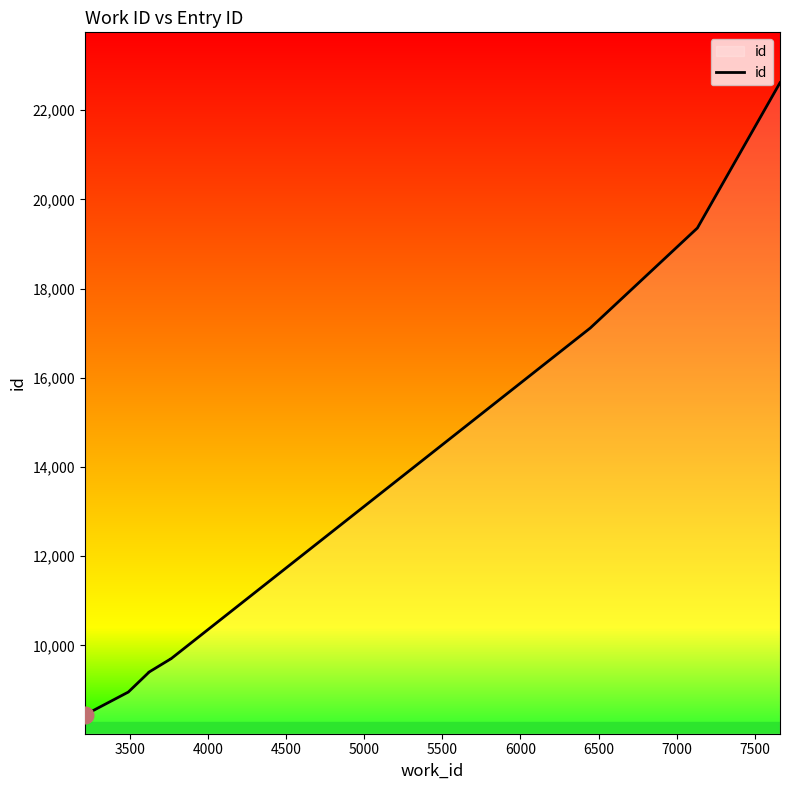

True or false: the data has more than 2 interior local peaks.

False